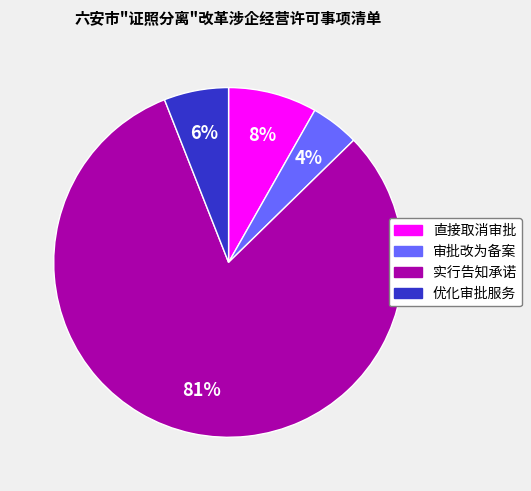

Count the number of slices in the pie.

4